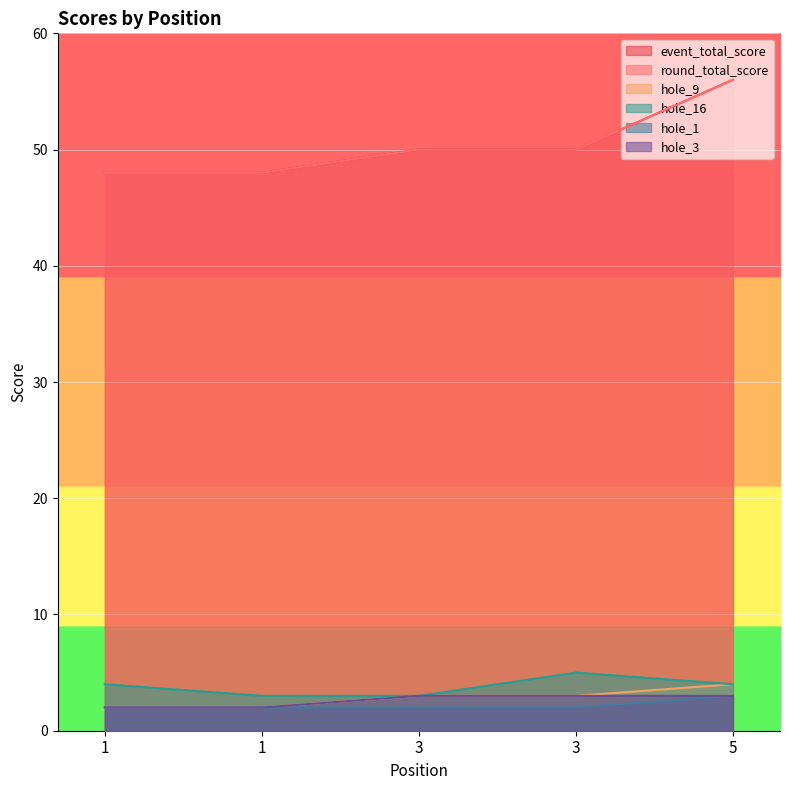

What value does the round_total_score series have at 3?

50